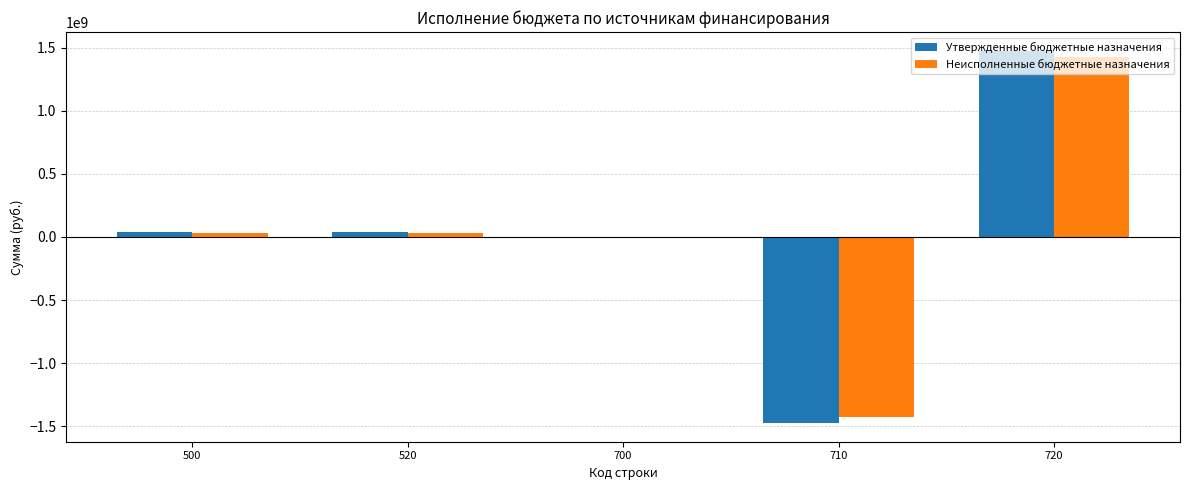

The value of Утвержденные бюджетные назначения at 700 is 0.0. True or false?

True